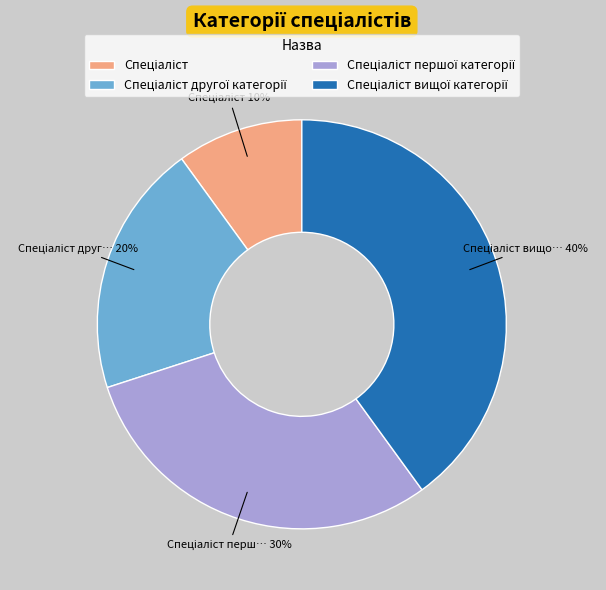

Is there a majority slice in this chart?

No